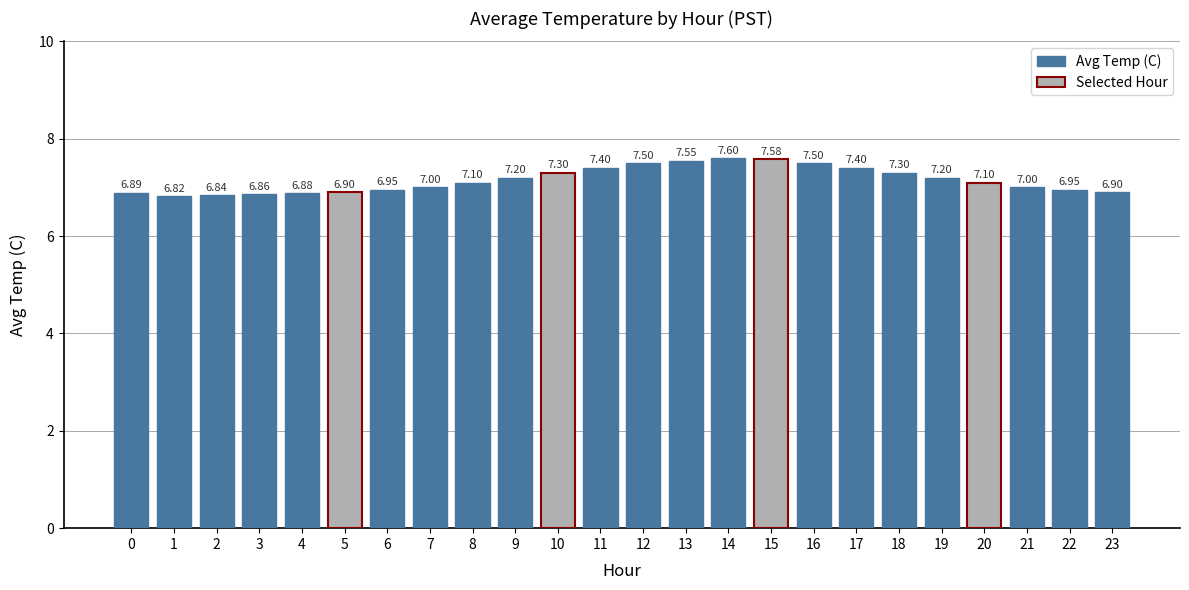

What is the sum of the values at 14 and 8?

14.7